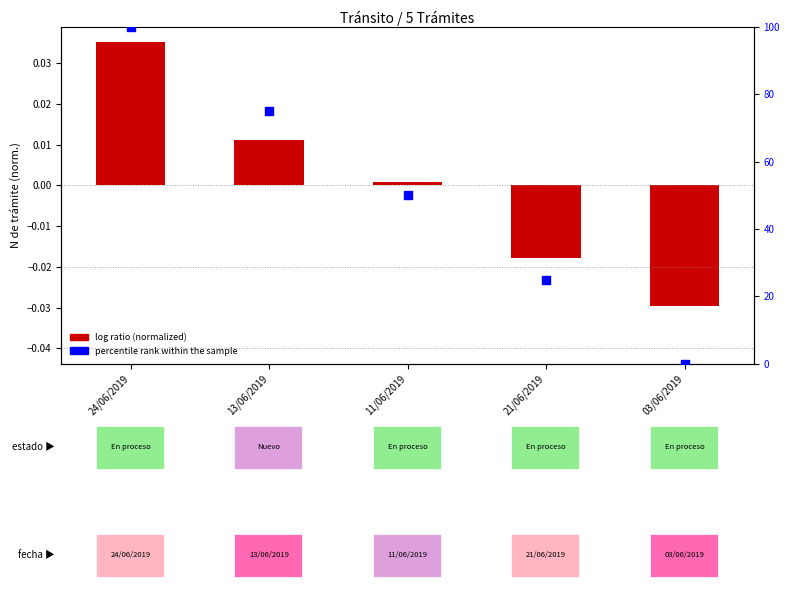

Is the value of log ratio (normalized) at 03/06/2019 greater than the value of percentile rank within the sample at 24/06/2019?

No